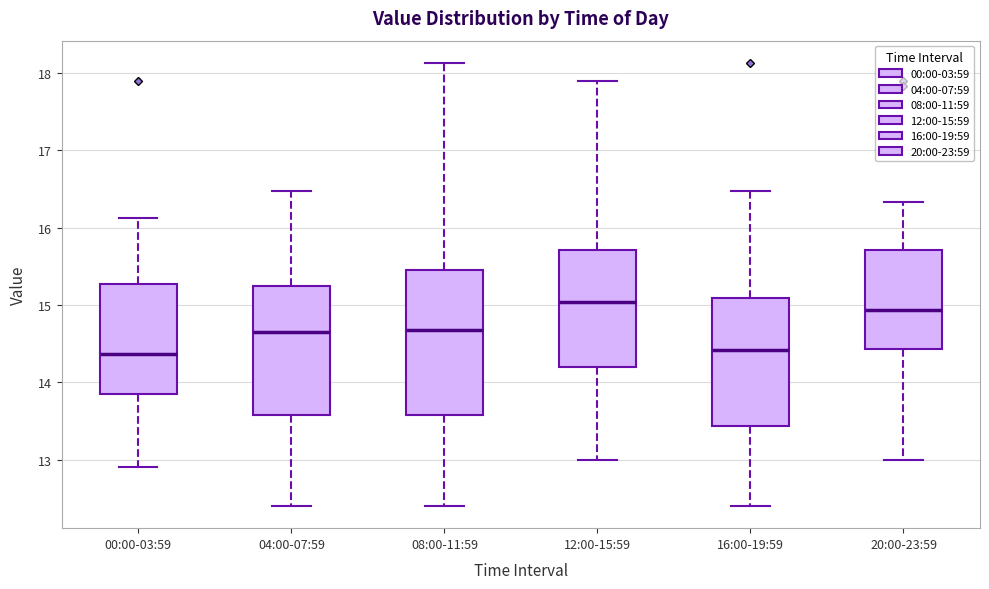

Reading left to right, read every box against the y-axis: the position of its median line, the range the box covers, and the ends of its whiskers. The values are not printed on the chart, so give them approximately, as read against the axis.

00:00-03:59: median 14.4, box 13.9 to 15.3, whiskers 12.9 to 16.1
04:00-07:59: median 14.7, box 13.6 to 15.2, whiskers 12.4 to 16.5
08:00-11:59: median 14.7, box 13.6 to 15.5, whiskers 12.4 to 18.1
12:00-15:59: median 15.0, box 14.2 to 15.7, whiskers 13.0 to 17.9
16:00-19:59: median 14.4, box 13.4 to 15.1, whiskers 12.4 to 16.5
20:00-23:59: median 14.9, box 14.4 to 15.7, whiskers 13.0 to 16.3